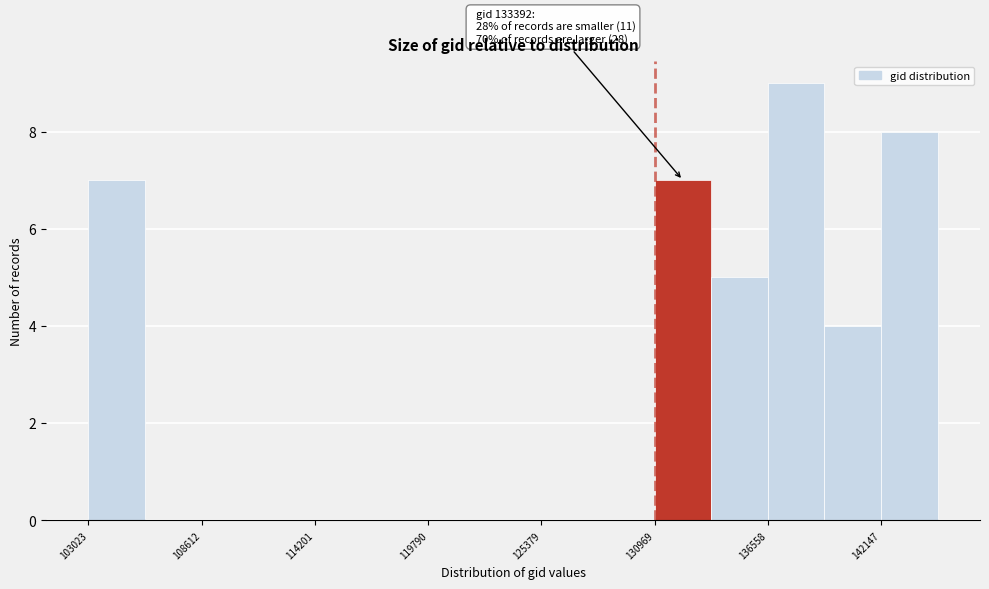

Around what value on the x-axis is the tallest bar? Give the approximate position of its centre, as read against the axis.

138000